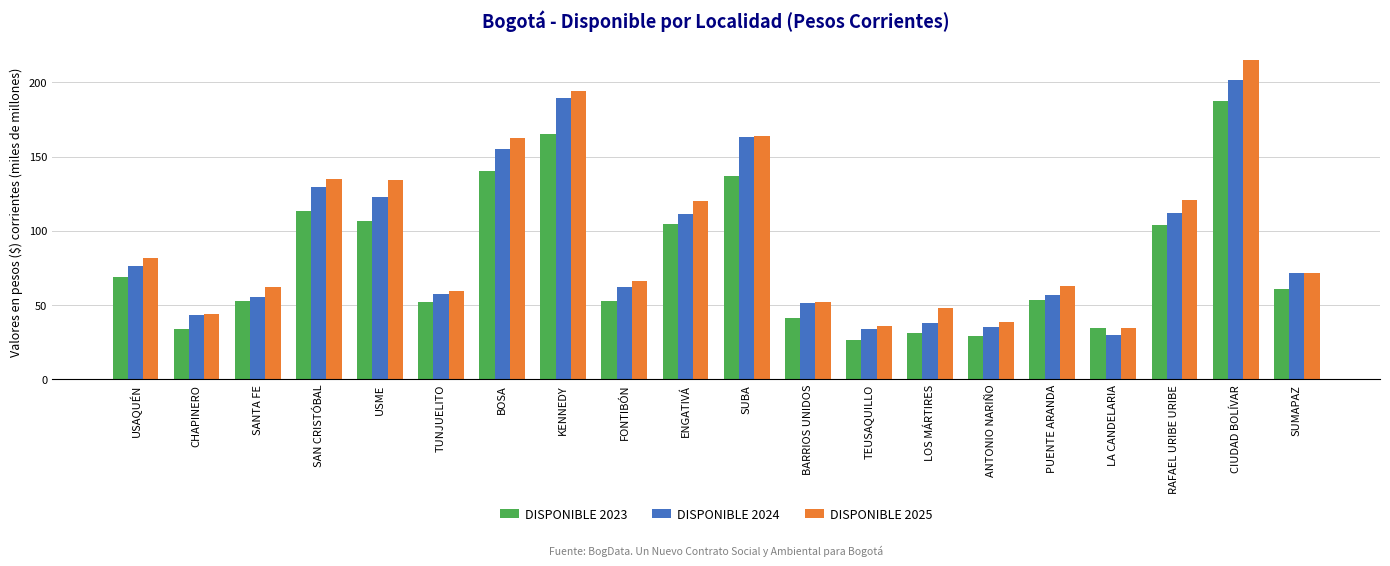

How many data points does each series have?

20